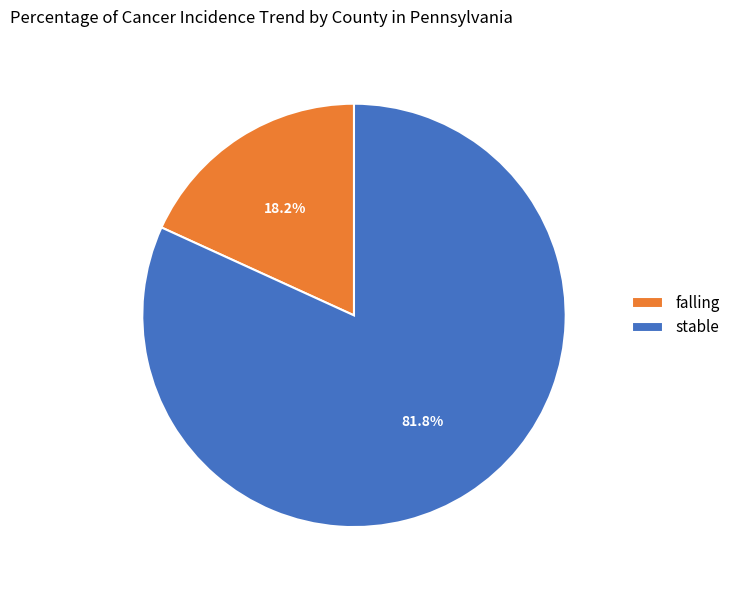

Which slice is the largest?

stable